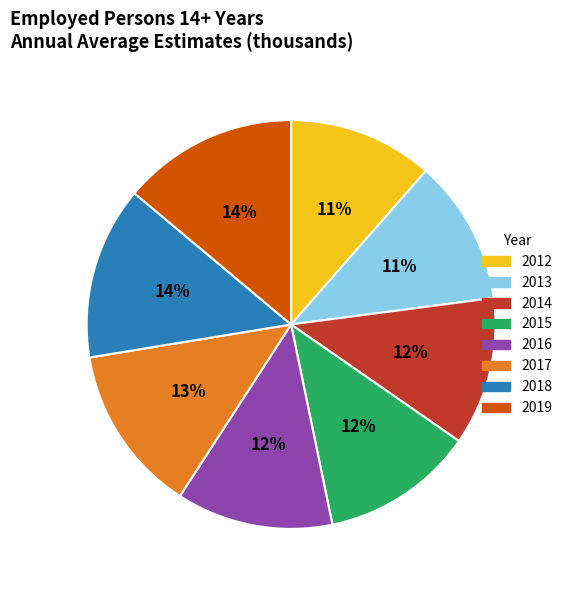

Which has a higher value, 2014 or 2018?

2018